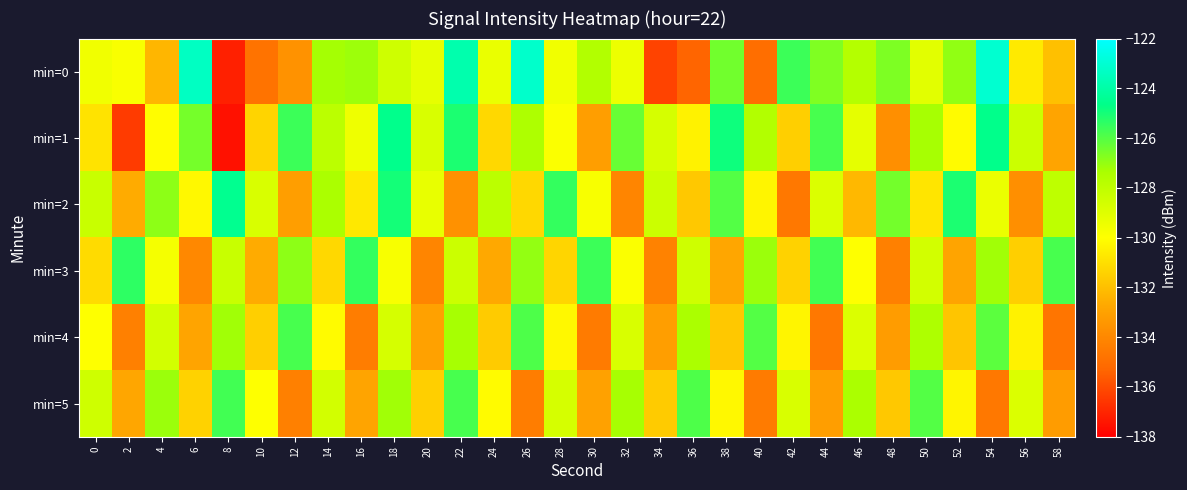

Which label corresponds to the largest value in the chart?

54